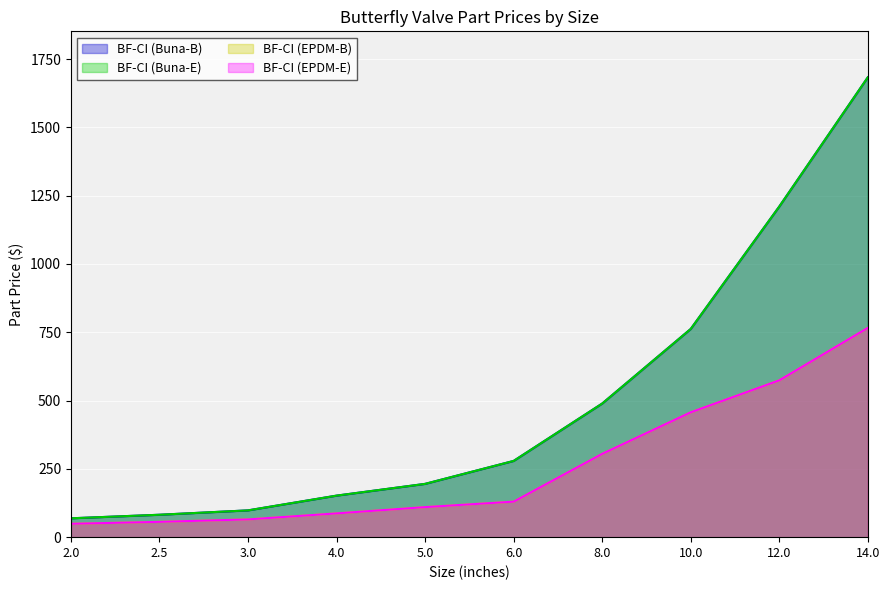

Is the value of BF-CI (Buna-B) at 6.0 greater than the value of BF-CI (Buna-E) at 2.5?

Yes